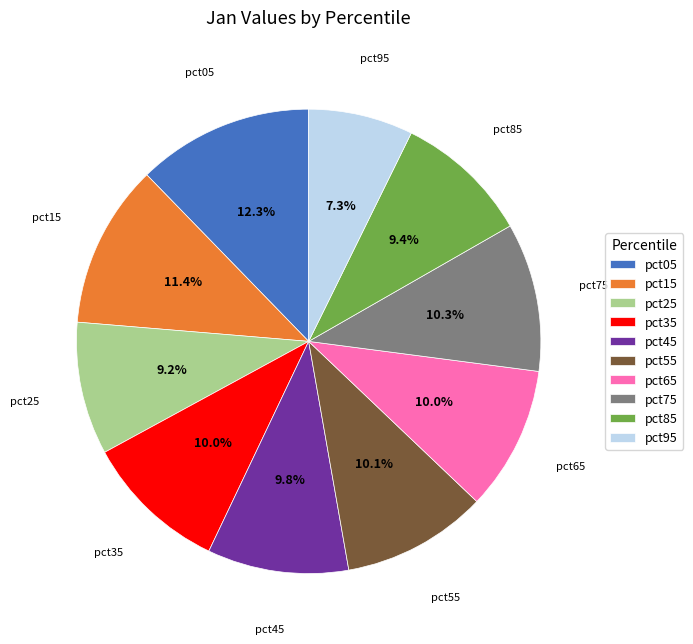

Which has a higher value, pct65 or pct05?

pct05